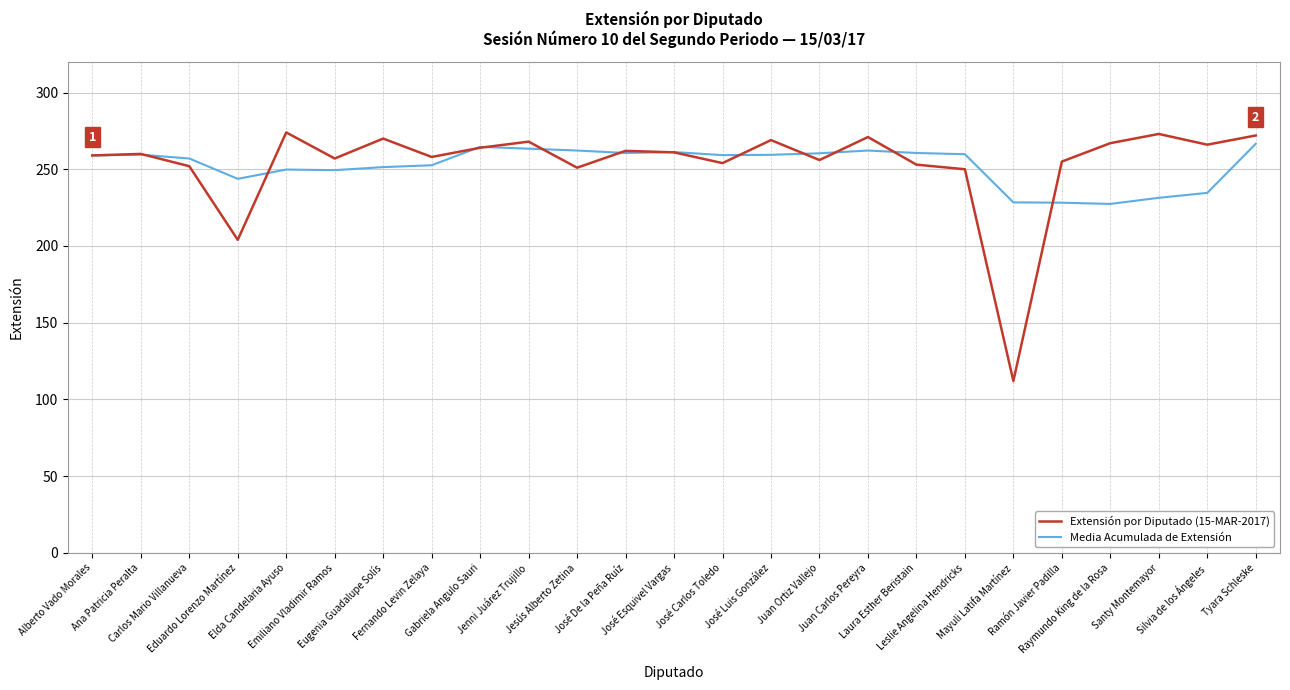

Which category has the lowest value in the Extensión por Diputado (15-MAR-2017) series?

Mayuli Latifa Martínez